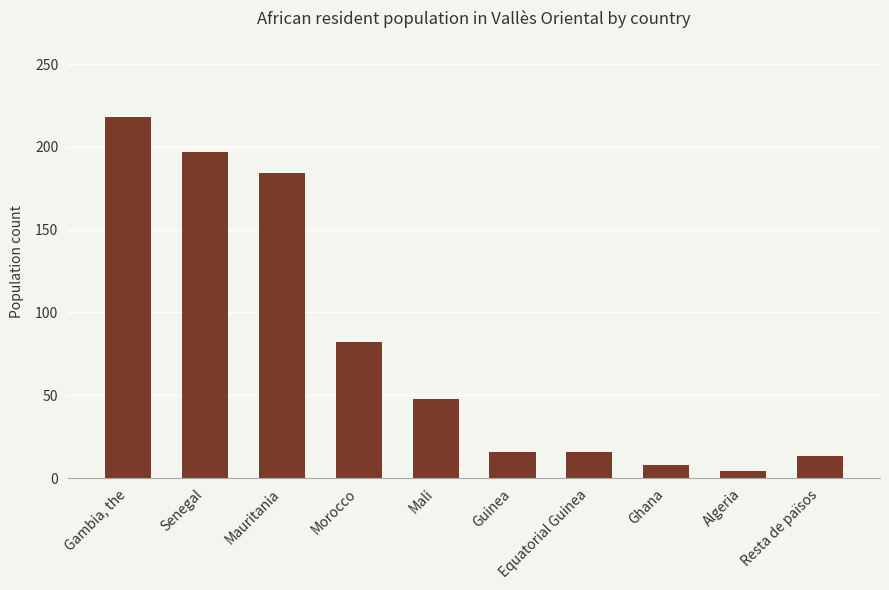

What is the maximum value shown in the chart?

218